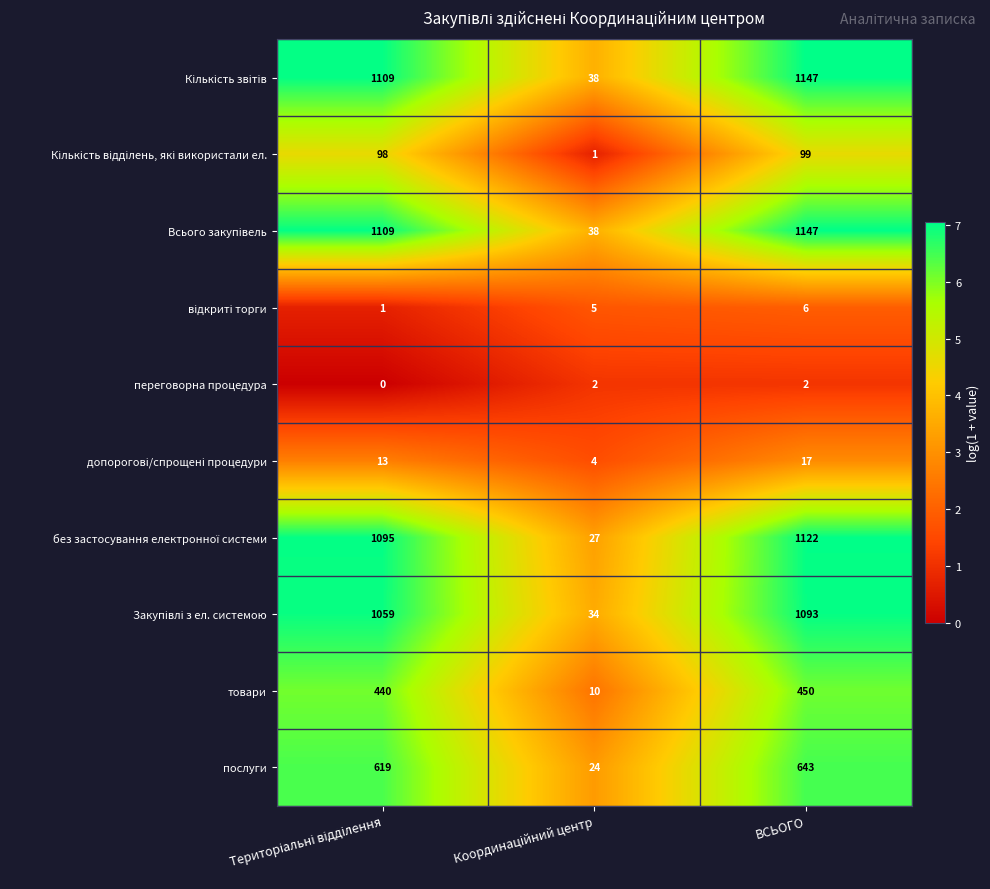

How many series are shown in this chart?

10